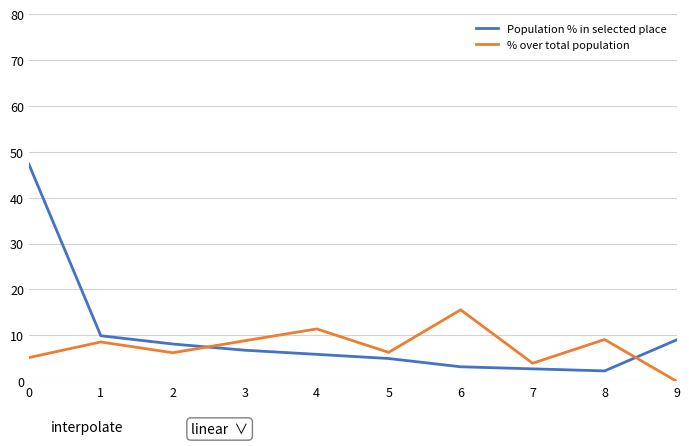

Rank the series by their maximum value, from lowest to highest.

% over total population, Population % in selected place